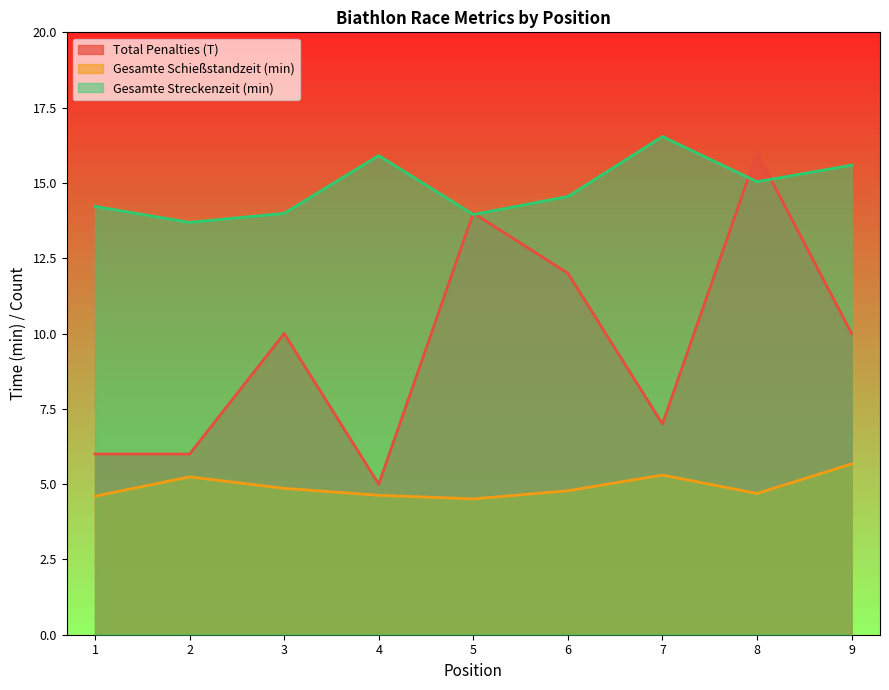

What is the greatest value displayed?

16.5